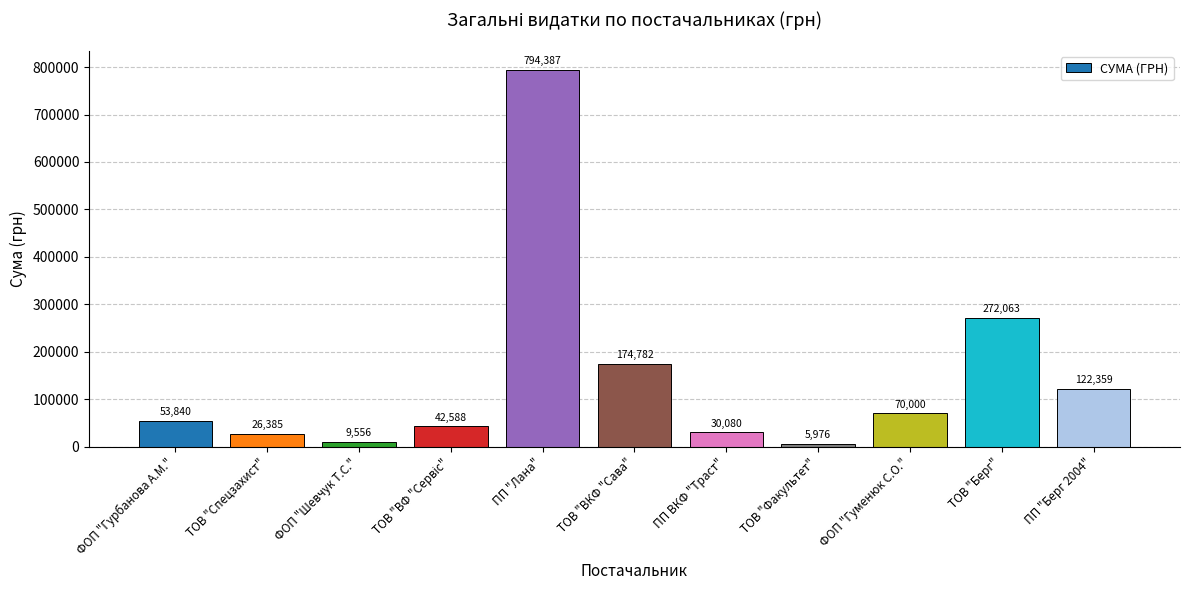

What position from the left is ПП "Берг 2004"?

11